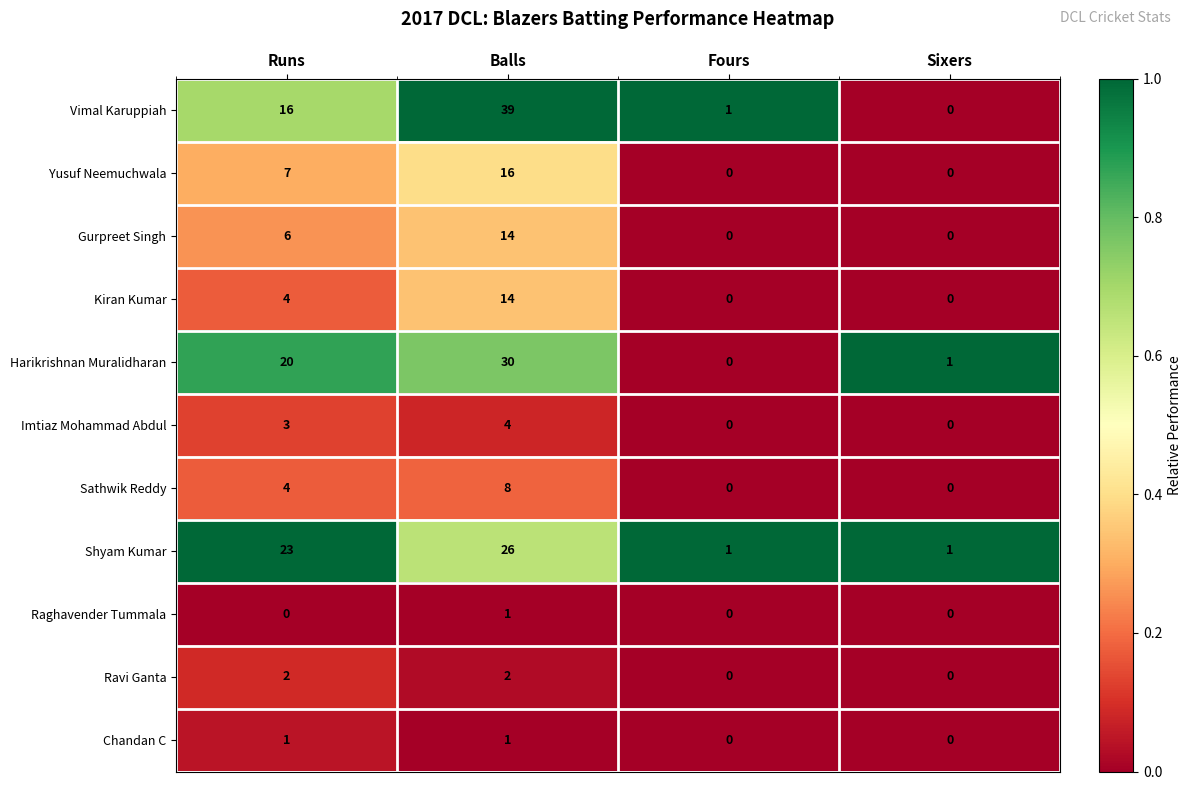

What is the difference between the Imtiaz Mohammad Abdul values at Runs and Sixers?

3